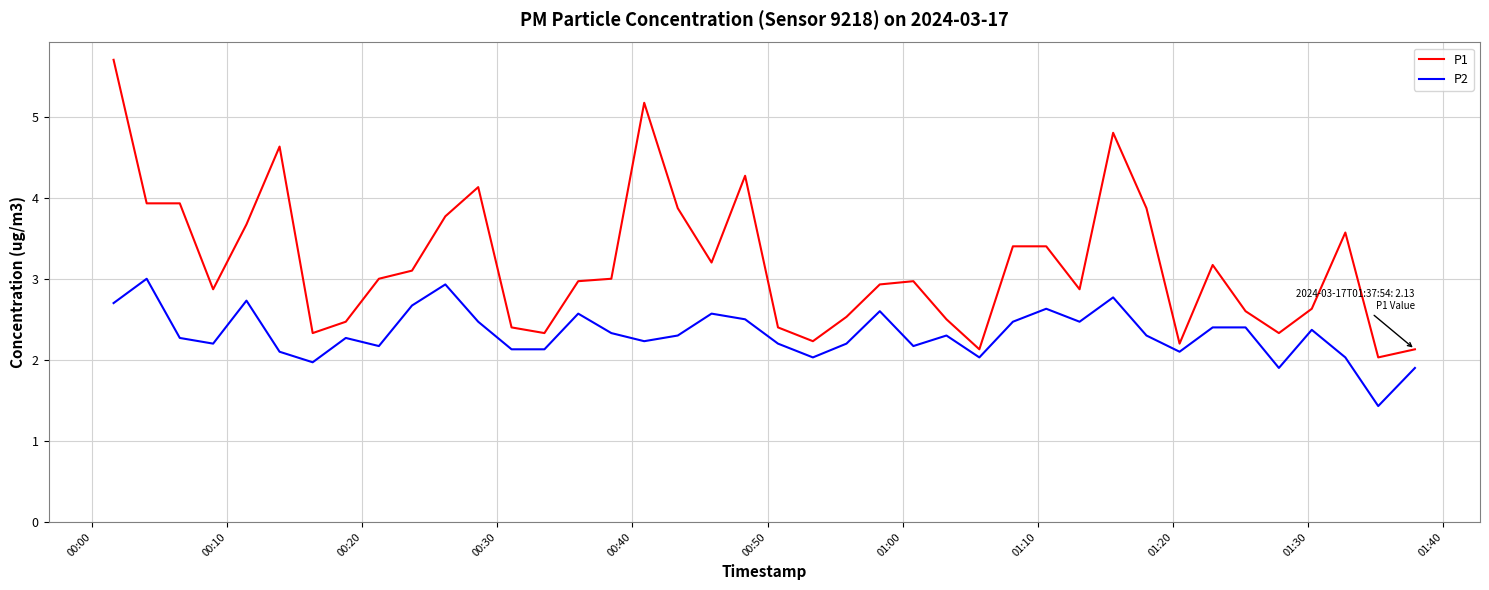

Rank the series by their average value, from highest to lowest.

P1, P2